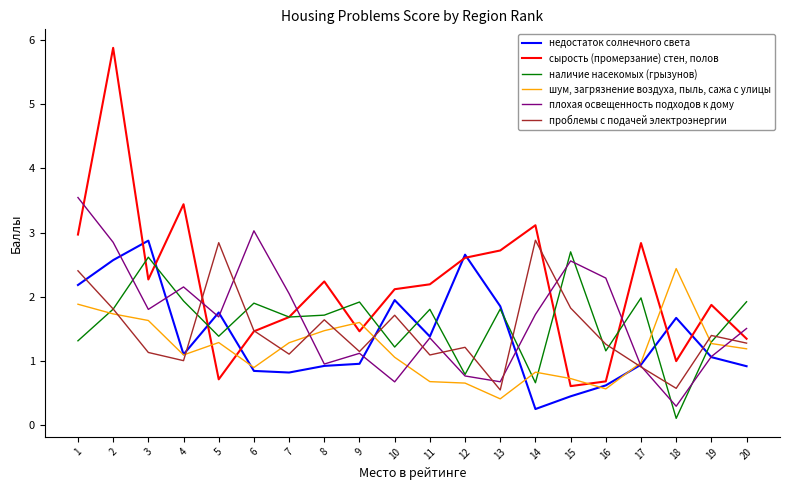

Read the шум, загрязнение воздуха, пыль, сажа с улицы value at 2.

1.7